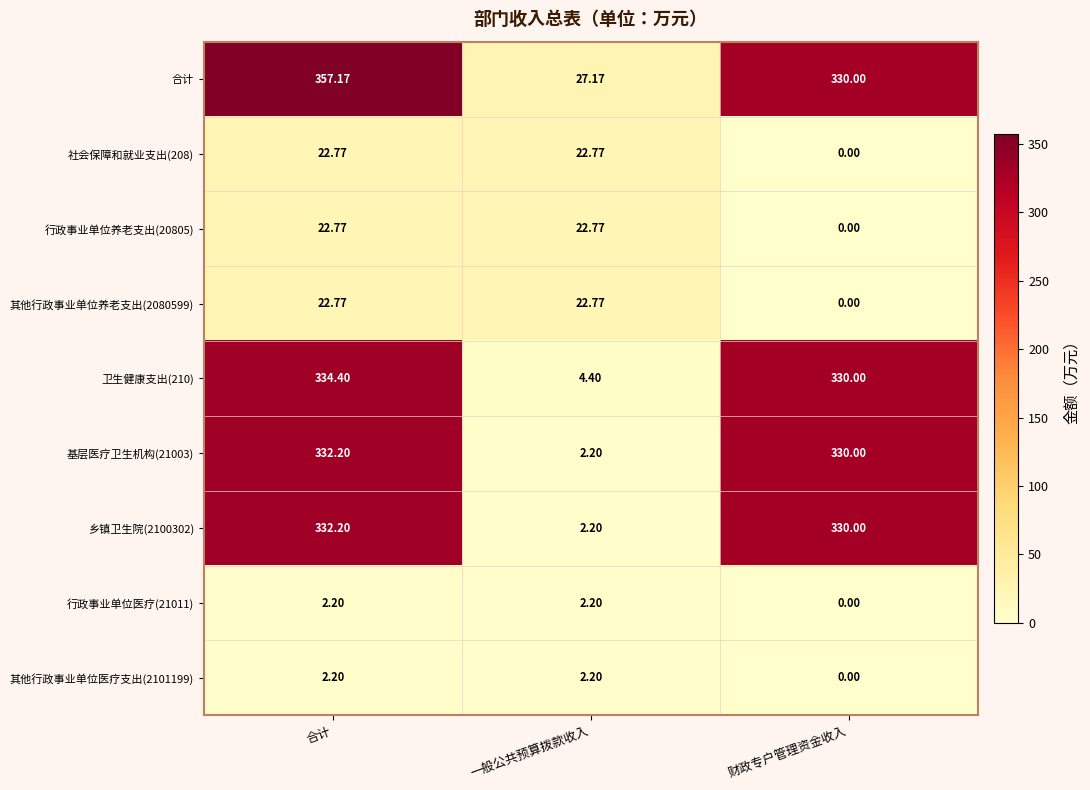

Is the value of 合计 at 一般公共预算拨款收入 greater than the value of 卫生健康支出(210) at 一般公共预算拨款收入?

Yes